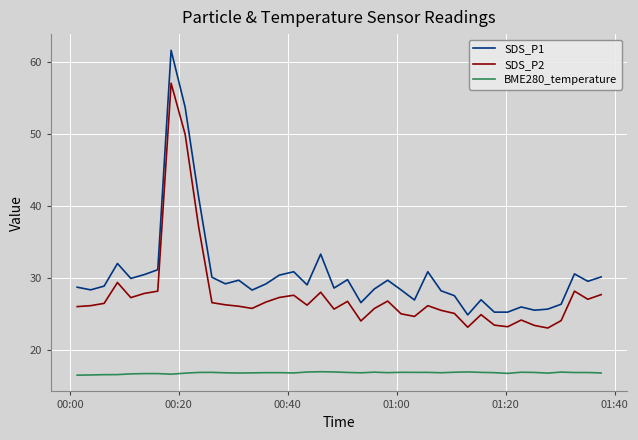

How many lines are shown in the chart?

3